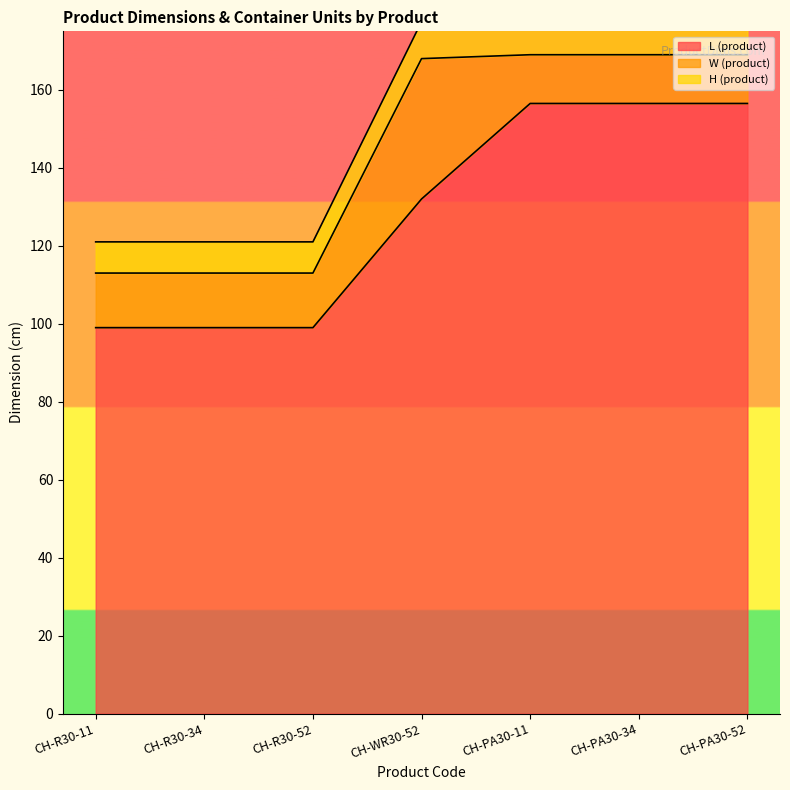

The L (product) series shows 64.3 at CH-PA30-52. True or false?

False